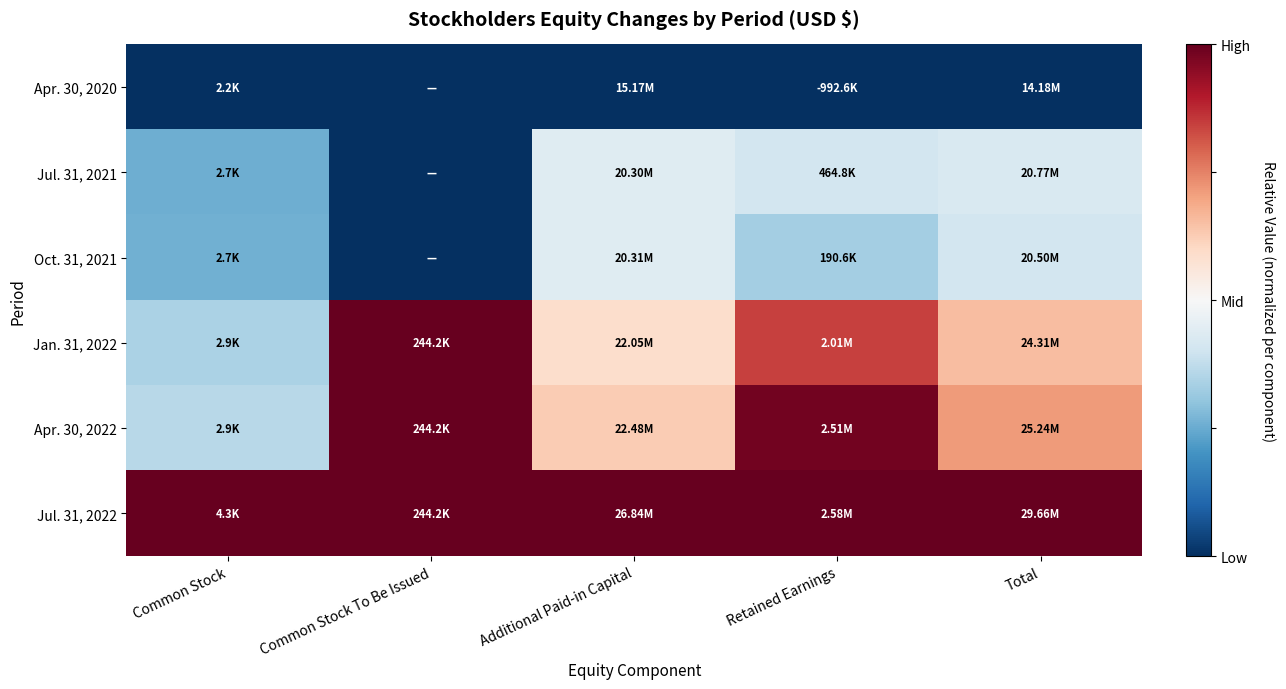

Rank the series at Additional Paid-in Capital from lowest to highest value.

Apr. 30, 2020, Jul. 31, 2021, Oct. 31, 2021, Jan. 31, 2022, Apr. 30, 2022, Jul. 31, 2022